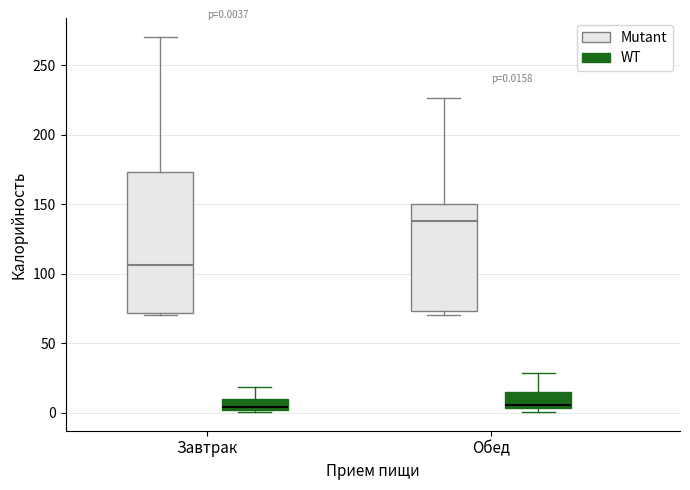

Which box is the tallest, from its lower edge to its upper edge?

Завтрак (Mutant)